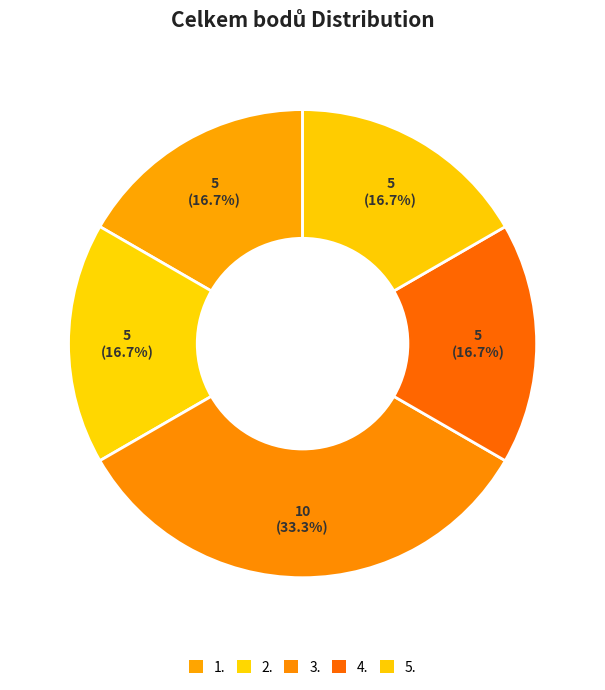

What portion of the pie excludes 3.?

66.7%